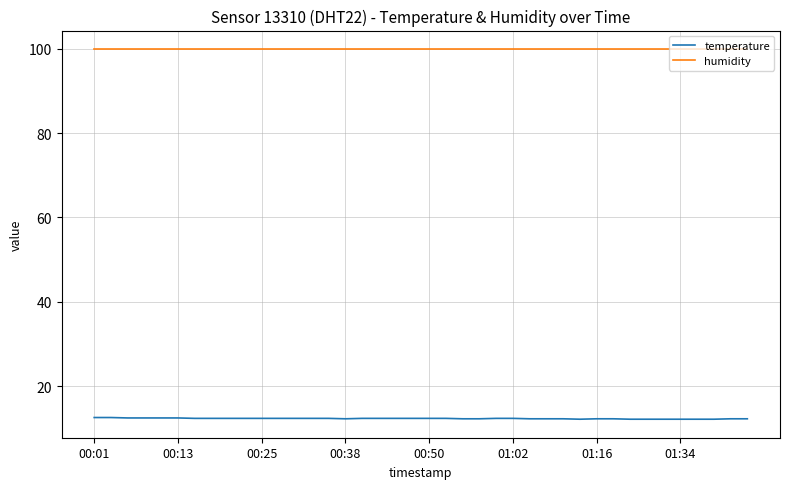

List the series in order of their overall mean, lowest first.

temperature, humidity